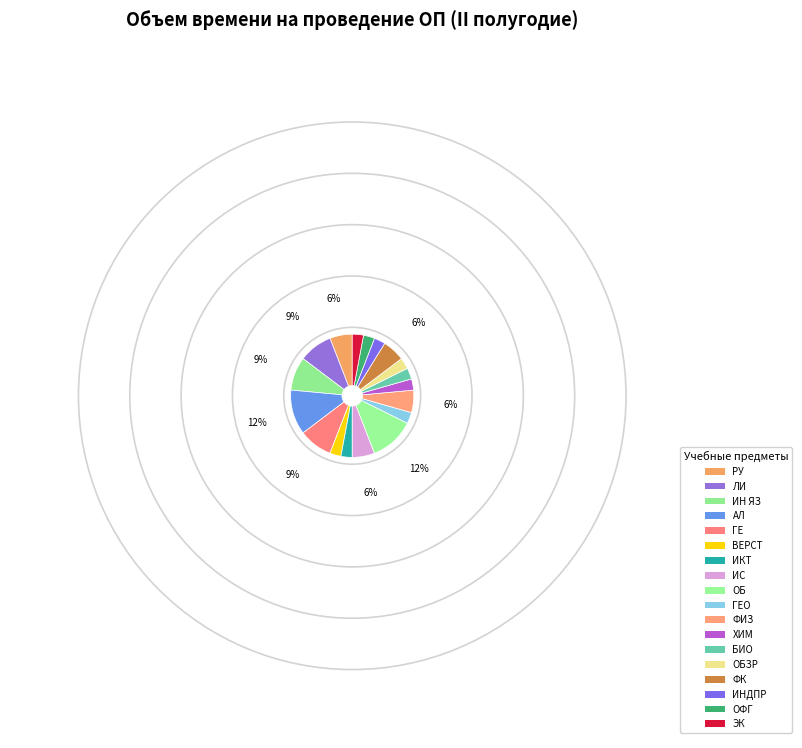

True or false: ФИЗ accounts for 6% of the total.

True